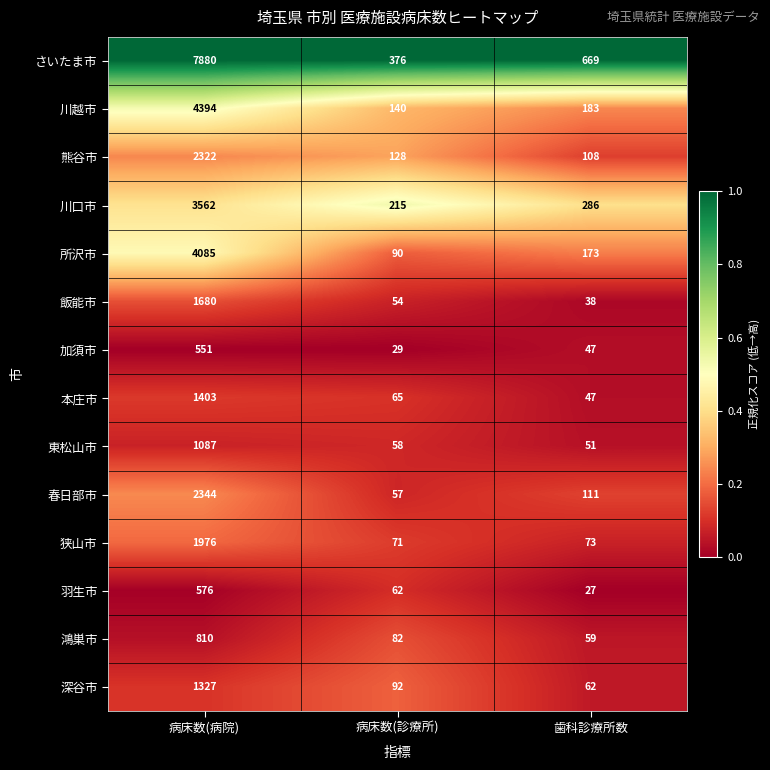

List the labels in order of 狭山市 value, smallest first.

病床数(診療所), 歯科診療所数, 病床数(病院)